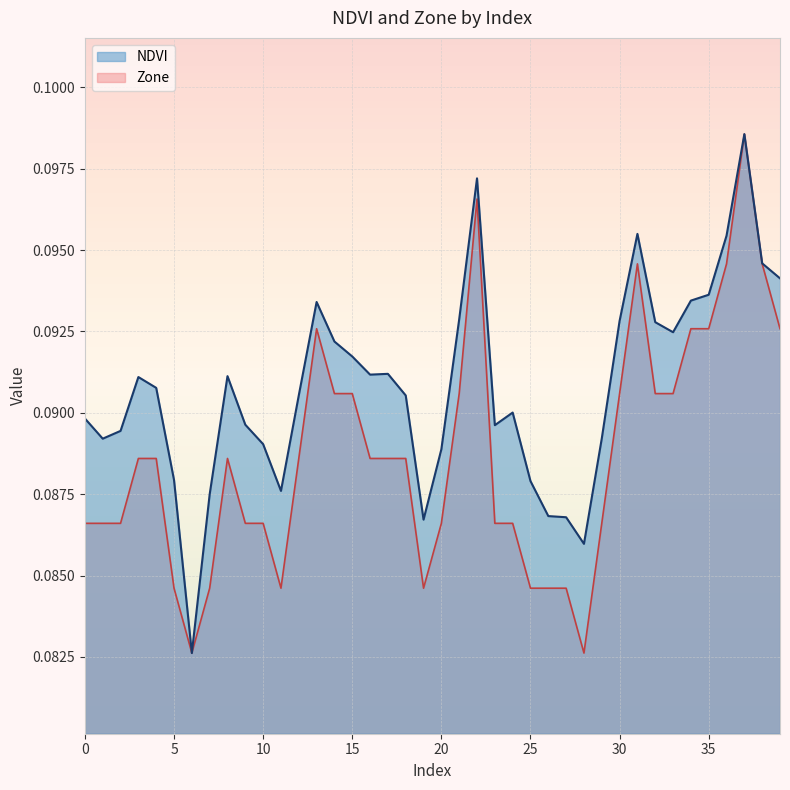

The value of NDVI at 23 is 0.1. True or false?

True